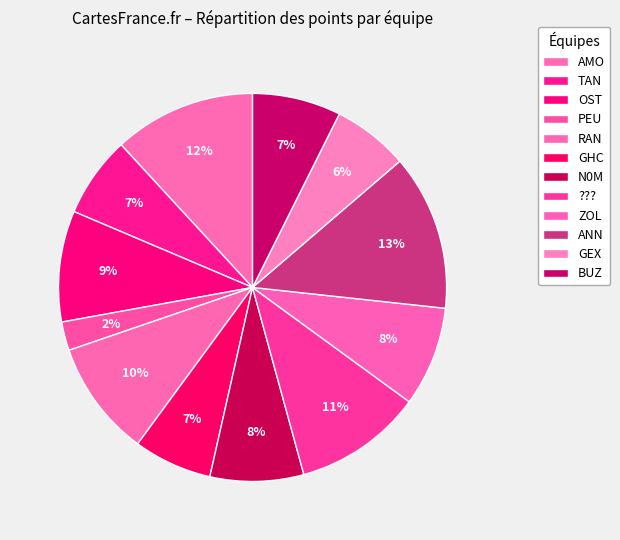

Which slice is the largest?

ANN